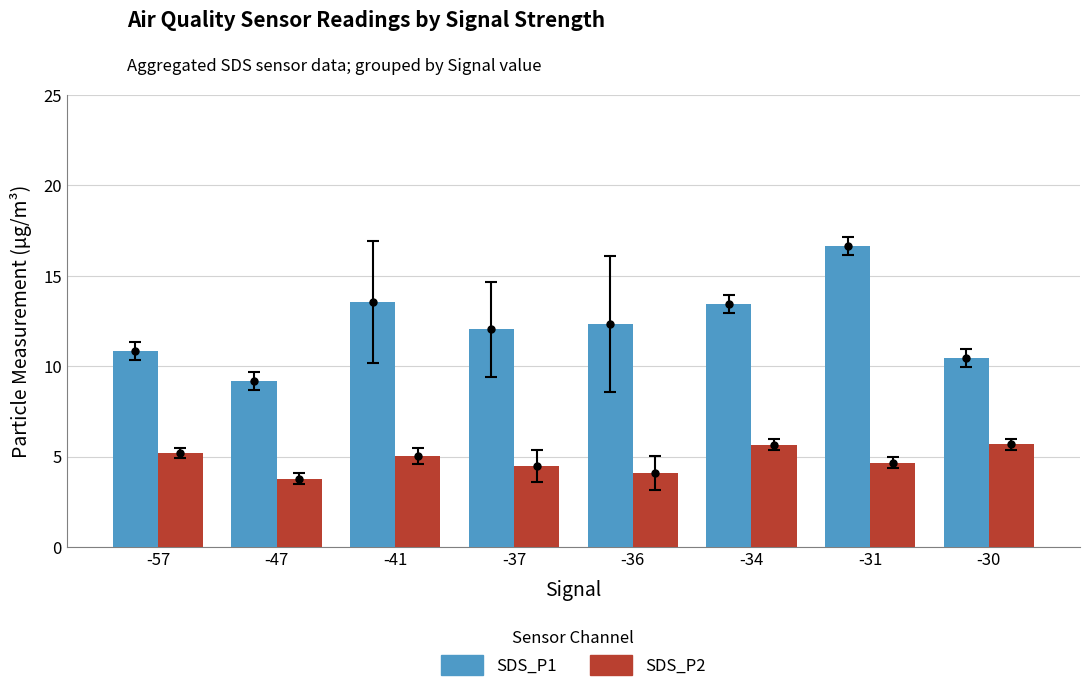

The SDS_P2 series shows 8.0 at -37. True or false?

False